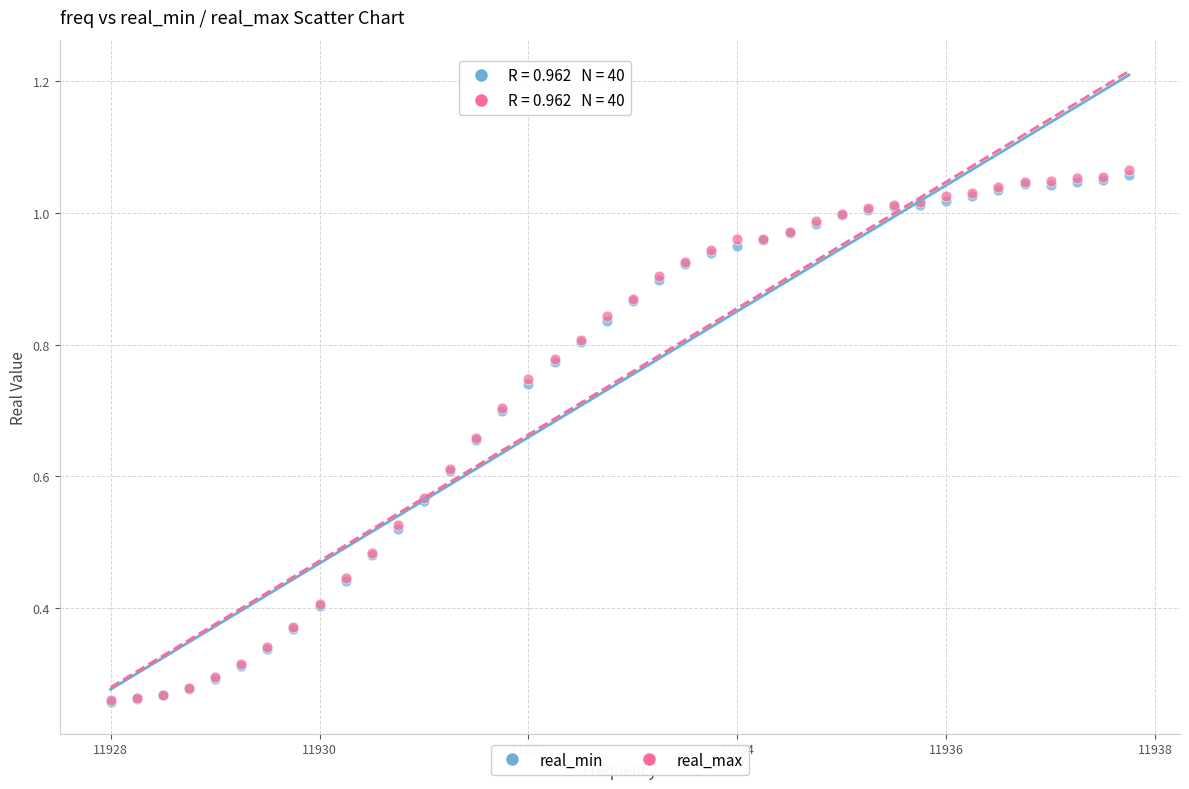

What are all the series names shown in the legend?

real_min, real_max